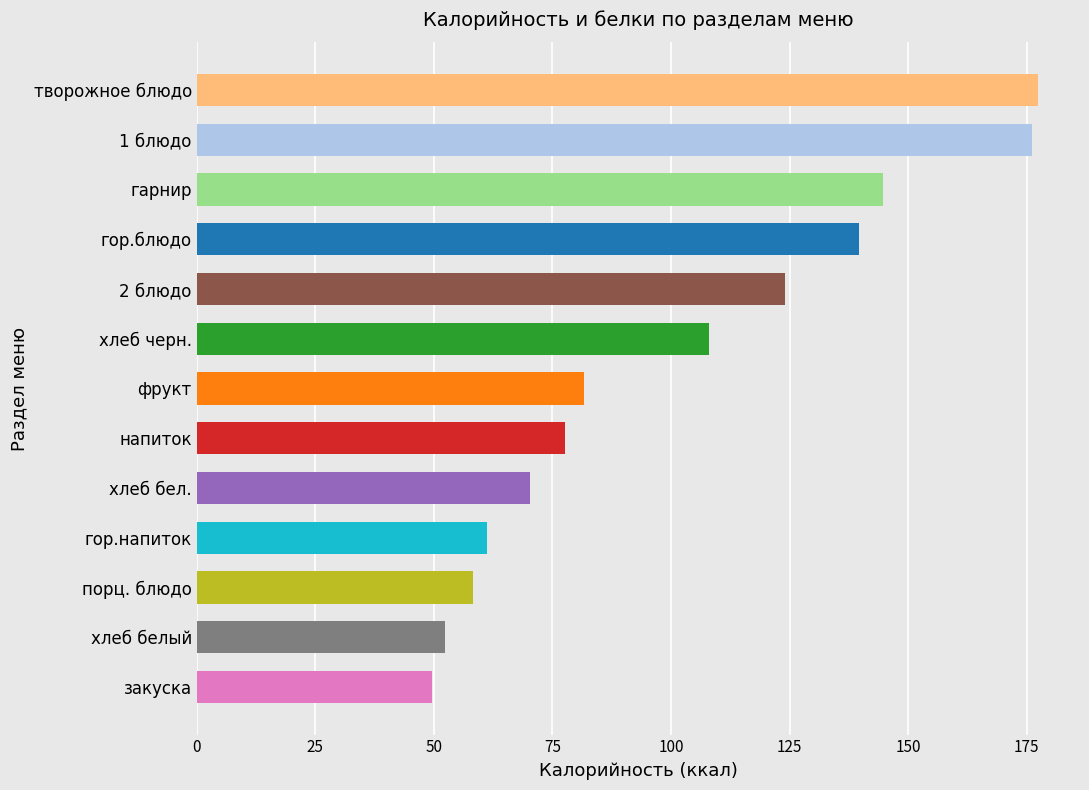

Count the number of data series in this chart.

1